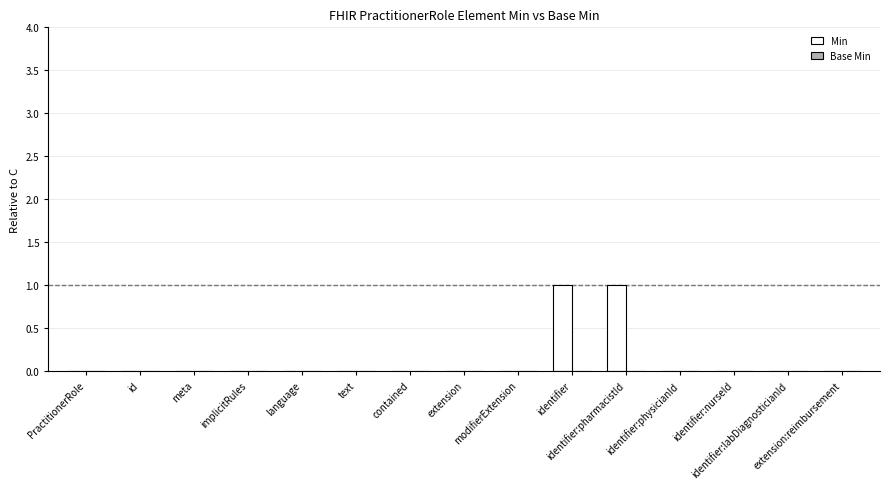

How many distinct data groups are displayed?

1